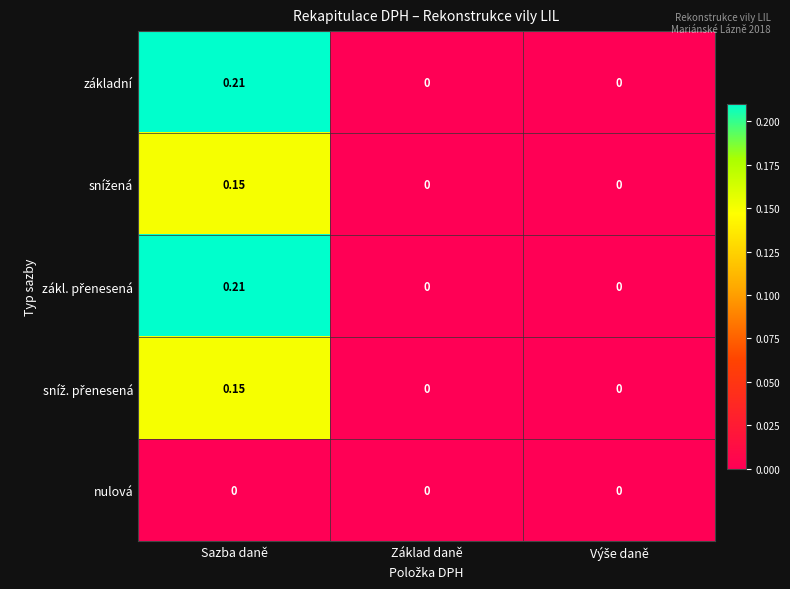

Which label corresponds to the largest value in the chart?

Sazba daně